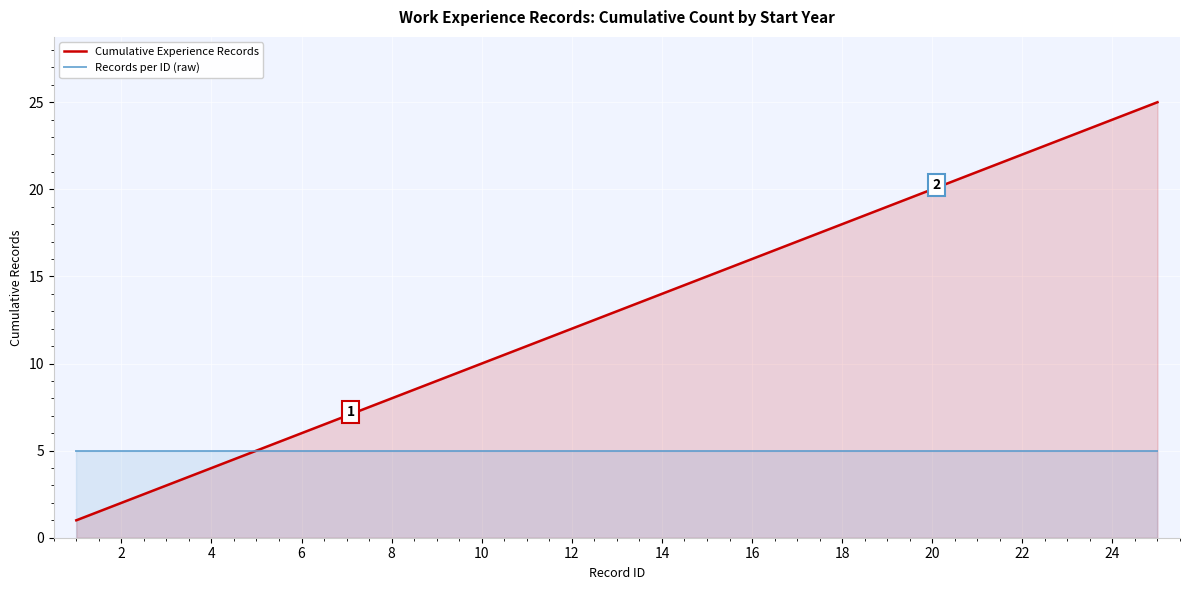

Rank the series at 16 from lowest to highest value.

Records per ID (raw), Cumulative Experience Records